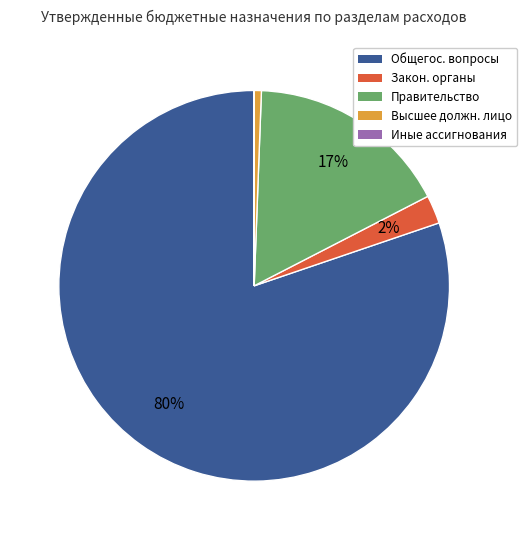

To the nearest percent, what percentage of the pie is Высшее должн. лицо?

1%